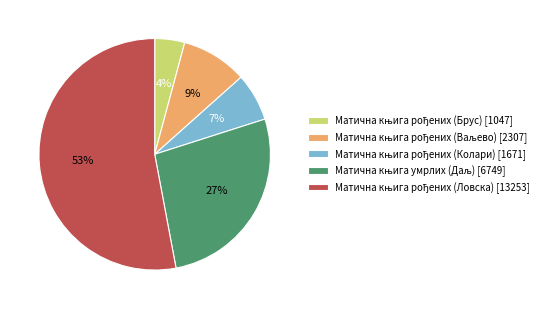

Does any single category account for the majority?

Yes